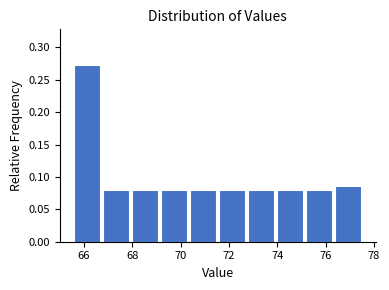

Reading left to right, transcribe this chart: for each bar, give the range it covers on the x-axis and its height. The values are not printed on the chart, so give them approximately, as read against the axis.

65.6 to 66.8: 0.275
66.8 to 68.0: 0.080
68.0 to 69.2: 0.080
69.2 to 70.4: 0.080
70.4 to 71.6: 0.080
71.6 to 72.8: 0.080
72.8 to 74.0: 0.080
74.0 to 75.2: 0.080
75.2 to 76.4: 0.080
76.4 to 77.6: 0.085